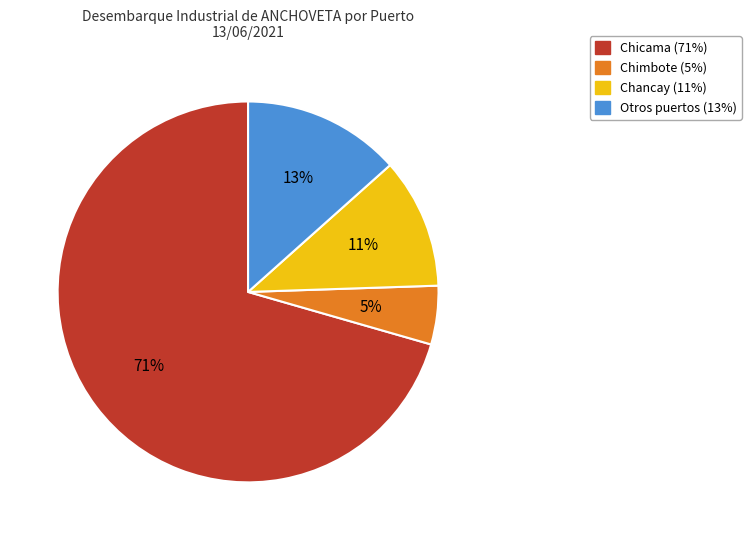

The Chancay (11%) slice represents 11% of the pie. True or false?

True